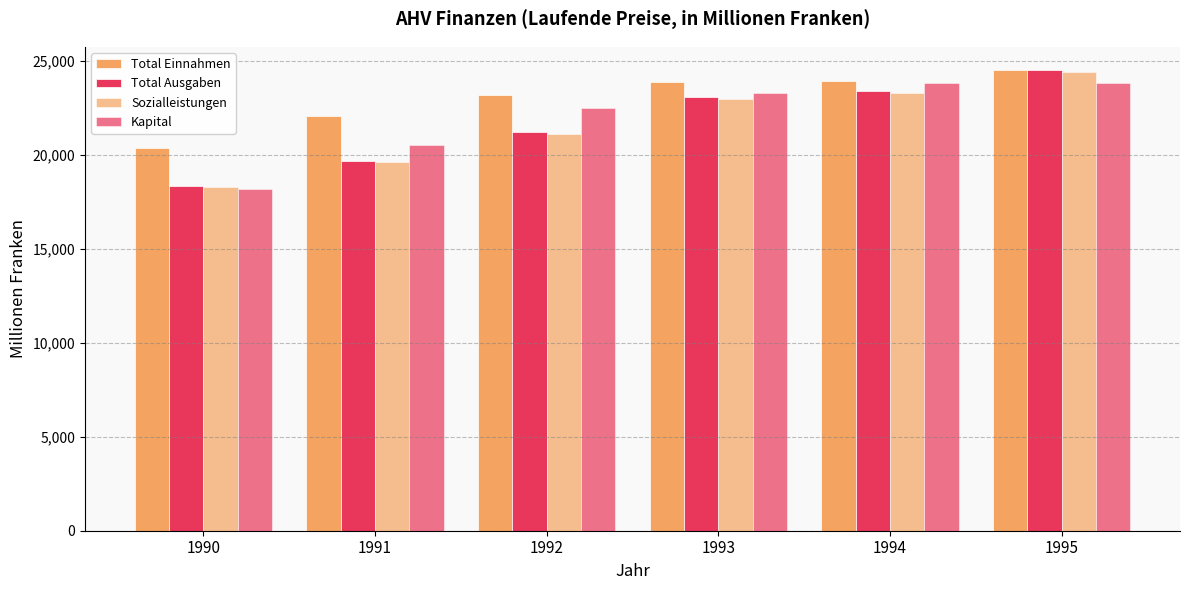

Are the bars horizontal?

No